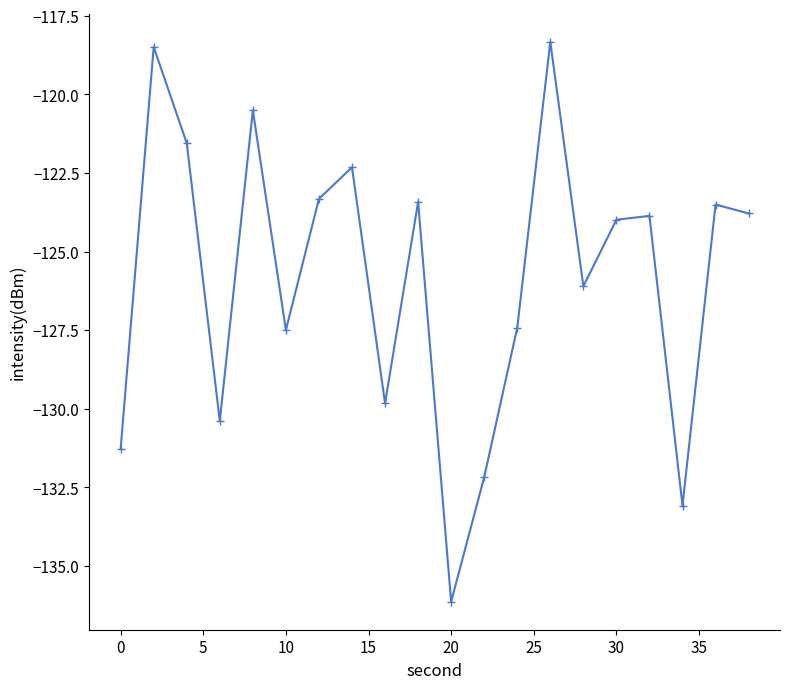

How many interior local valleys (lower than both neighbors) does the data have?

6